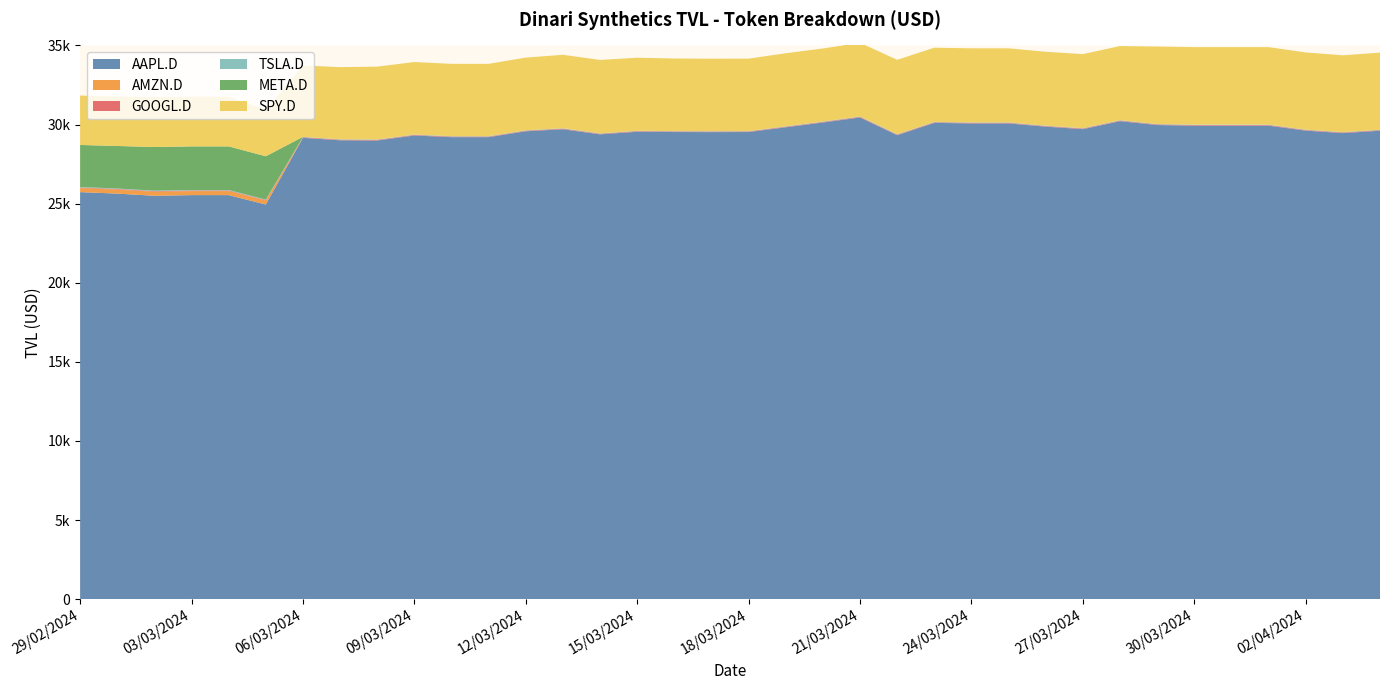

Reading right to left, transcribe all the data shown in this chart.

AAPL.D: 04/04/2024=29605.7	03/04/2024=29457.4	02/04/2024=29611.0	01/04/2024=29928.6	31/03/2024=29928.6	30/03/2024=29928.6	29/03/2024=29967.0	28/03/2024=30209.6	27/03/2024=29705.9	26/03/2024=29864.0	25/03/2024=30070.0	24/03/2024=30070.0	23/03/2024=30102.3	22/03/2024=29324.3	21/03/2024=30445.4	20/03/2024=30126.4	19/03/2024=29824.5	18/03/2024=29523.5	17/03/2024=29519.2	16/03/2024=29523.5	15/03/2024=29542.3	14/03/2024=29377.7	13/03/2024=29699.7	12/03/2024=29571.4	11/03/2024=29200.3	10/03/2024=29200.3	09/03/2024=29304.6	08/03/2024=28989.9	07/03/2024=29002.7	06/03/2024=29156.6	05/03/2024=24943.1	04/03/2024=25537.3	03/03/2024=25537.3	02/03/2024=25495.4	01/03/2024=25632.6	29/02/2024=25726.4
AMZN.D: 04/04/2024=0.0	03/04/2024=0.0	02/04/2024=0.0	01/04/2024=0.0	31/03/2024=0.0	30/03/2024=0.0	29/03/2024=0.0	28/03/2024=0.0	27/03/2024=0.0	26/03/2024=0.0	25/03/2024=0.0	24/03/2024=0.0	23/03/2024=0.0	22/03/2024=0.0	21/03/2024=0.0	20/03/2024=0.0	19/03/2024=0.0	18/03/2024=0.0	17/03/2024=0.0	16/03/2024=0.0	15/03/2024=0.0	14/03/2024=0.0	13/03/2024=0.0	12/03/2024=0.0	11/03/2024=0.0	10/03/2024=0.0	09/03/2024=0.0	08/03/2024=0.0	07/03/2024=0.0	06/03/2024=0.0	05/03/2024=247.2	04/03/2024=254.4	03/03/2024=254.4	02/03/2024=254.7	01/03/2024=256.0	29/02/2024=253.0
GOOGL.D: 04/04/2024=38.2	03/04/2024=37.8	02/04/2024=37.8	01/04/2024=37.8	31/03/2024=37.8	30/03/2024=37.8	29/03/2024=37.9	28/03/2024=37.7	27/03/2024=37.5	26/03/2024=37.7	25/03/2024=37.5	24/03/2024=37.5	23/03/2024=37.6	22/03/2024=37.4	21/03/2024=37.4	20/03/2024=36.8	19/03/2024=36.6	18/03/2024=36.6	17/03/2024=36.6	16/03/2024=36.6	15/03/2024=37.5	14/03/2024=37.2	13/03/2024=37.0	12/03/2024=36.2	11/03/2024=36.8	10/03/2024=36.8	09/03/2024=36.9	08/03/2024=37.3	07/03/2024=36.5	06/03/2024=36.5	05/03/2024=37.4	04/03/2024=37.4	03/03/2024=37.4	02/03/2024=37.3	01/03/2024=37.1	29/02/2024=36.3
TSLA.D: 04/04/2024=25.7	03/04/2024=25.5	02/04/2024=26.7	01/04/2024=26.9	31/03/2024=26.9	30/03/2024=26.9	29/03/2024=26.9	28/03/2024=27.4	27/03/2024=27.3	26/03/2024=26.3	25/03/2024=26.1	24/03/2024=26.1	23/03/2024=26.1	22/03/2024=26.4	21/03/2024=26.9	20/03/2024=26.2	19/03/2024=26.6	18/03/2024=25.0	17/03/2024=25.0	16/03/2024=25.0	15/03/2024=24.8	14/03/2024=25.9	13/03/2024=27.2	12/03/2024=27.2	11/03/2024=26.8	10/03/2024=26.8	09/03/2024=26.9	08/03/2024=27.4	07/03/2024=27.1	06/03/2024=27.7	05/03/2024=28.9	04/03/2024=31.0	03/03/2024=31.0	02/03/2024=31.1	01/03/2024=30.8	29/02/2024=30.8
META.D: 04/04/2024=0.0	03/04/2024=0.0	02/04/2024=0.0	01/04/2024=0.0	31/03/2024=0.0	30/03/2024=0.0	29/03/2024=0.0	28/03/2024=0.0	27/03/2024=0.0	26/03/2024=0.0	25/03/2024=0.0	24/03/2024=0.0	23/03/2024=0.0	22/03/2024=0.0	21/03/2024=0.0	20/03/2024=0.0	19/03/2024=0.0	18/03/2024=0.0	17/03/2024=0.0	16/03/2024=0.0	15/03/2024=0.0	14/03/2024=0.0	13/03/2024=0.0	12/03/2024=0.0	11/03/2024=0.0	10/03/2024=0.0	09/03/2024=0.0	08/03/2024=0.0	07/03/2024=0.0	06/03/2024=0.0	05/03/2024=2735.4	04/03/2024=2756.2	03/03/2024=2756.2	02/03/2024=2759.2	01/03/2024=2686.2	29/02/2024=2661.3
SPY.D: 04/04/2024=4873.3	03/04/2024=4851.8	02/04/2024=4878.5	01/04/2024=4897.4	31/03/2024=4897.4	30/03/2024=4897.4	29/03/2024=4895.9	28/03/2024=4683.7	27/03/2024=4678.5	26/03/2024=4669.3	25/03/2024=4680.9	24/03/2024=4680.9	23/03/2024=4689.2	22/03/2024=4698.9	21/03/2024=4655.4	20/03/2024=4616.2	19/03/2024=4615.6	18/03/2024=4578.4	17/03/2024=4578.4	16/03/2024=4585.6	15/03/2024=4617.4	14/03/2024=4641.1	13/03/2024=4641.3	12/03/2024=4594.9	11/03/2024=4570.3	10/03/2024=4570.3	09/03/2024=4580.4	08/03/2024=4603.9	07/03/2024=4560.3	06/03/2024=4510.9	05/03/2024=2926.4	04/03/2024=3141.9	03/03/2024=3141.9	02/03/2024=3153.9	01/03/2024=3124.7	29/02/2024=3122.4